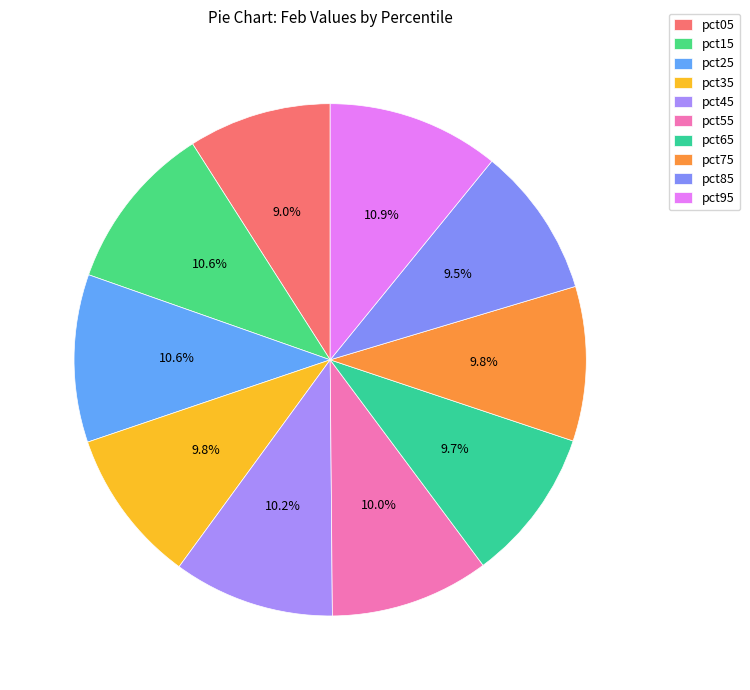

True or false: pct75 accounts for 1% of the total.

False